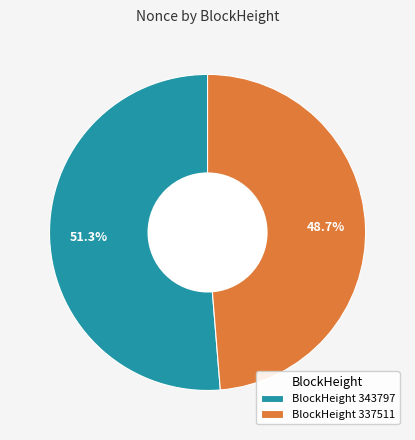

Which slice is the largest?

BlockHeight 343797